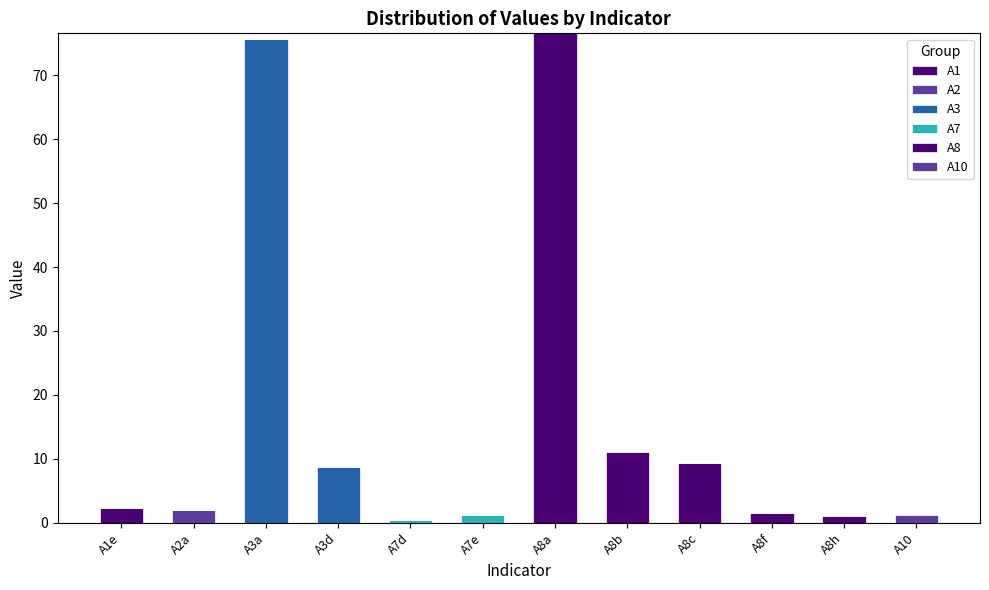

Count the number of data series in this chart.

6